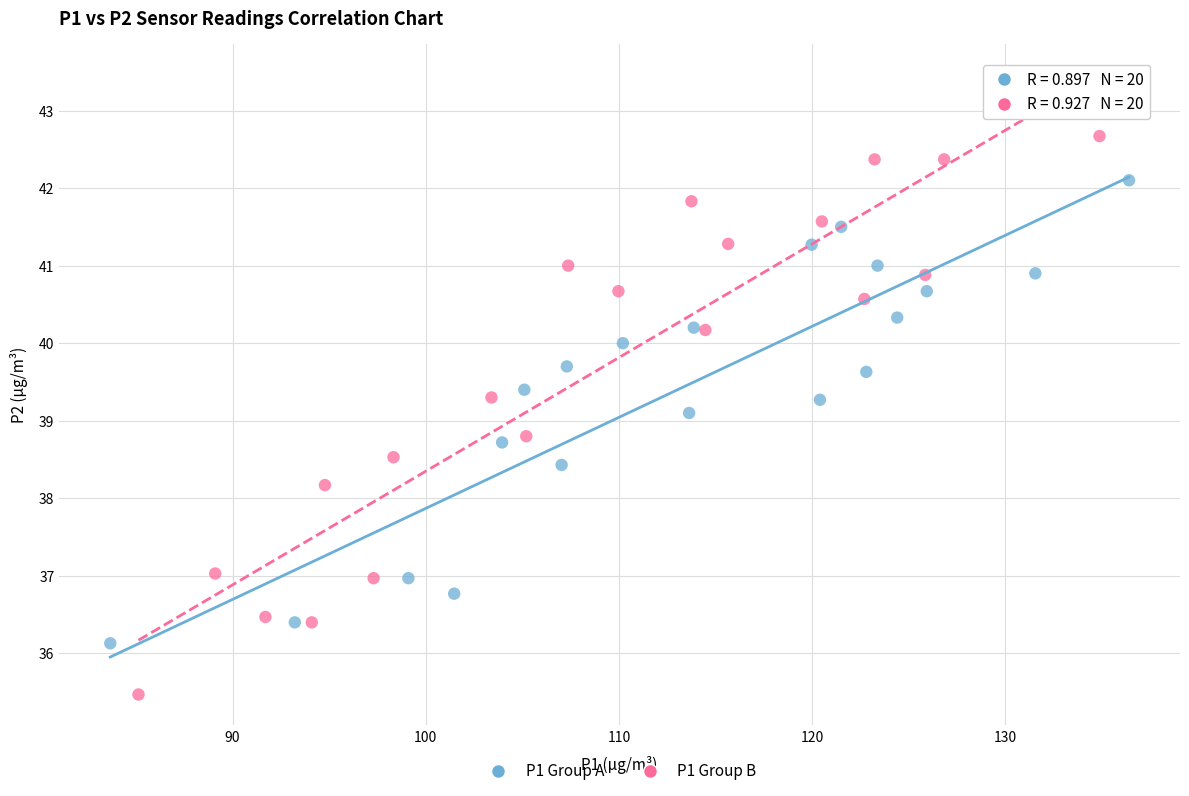

Which series contains the lowest Y value?

P1 Group B